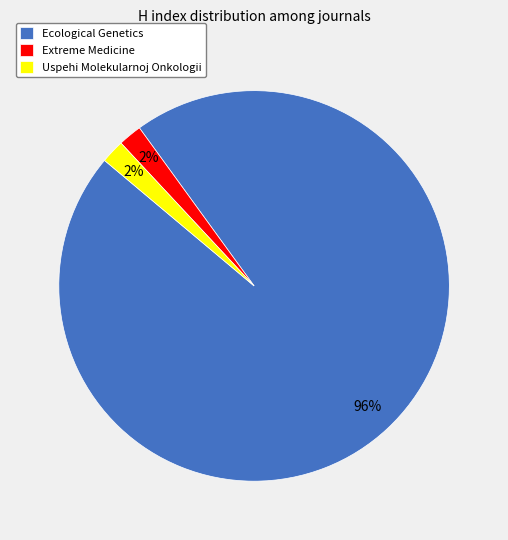

What is the ratio of the value at Uspehi Molekularnoj Onkologii to the value at Extreme Medicine?

1.0